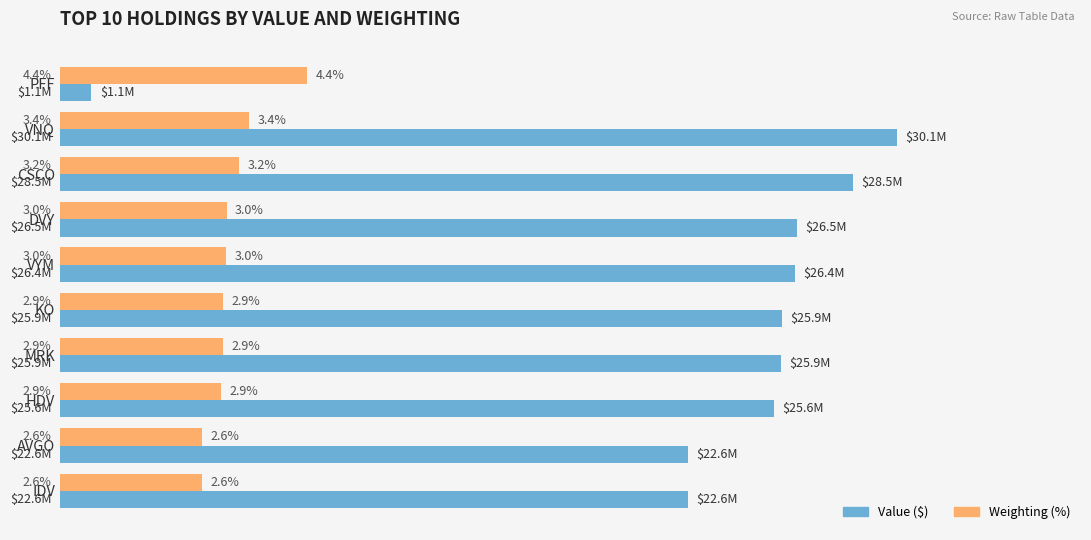

What are all the series names shown in the legend?

Value ($), Weighting (%)